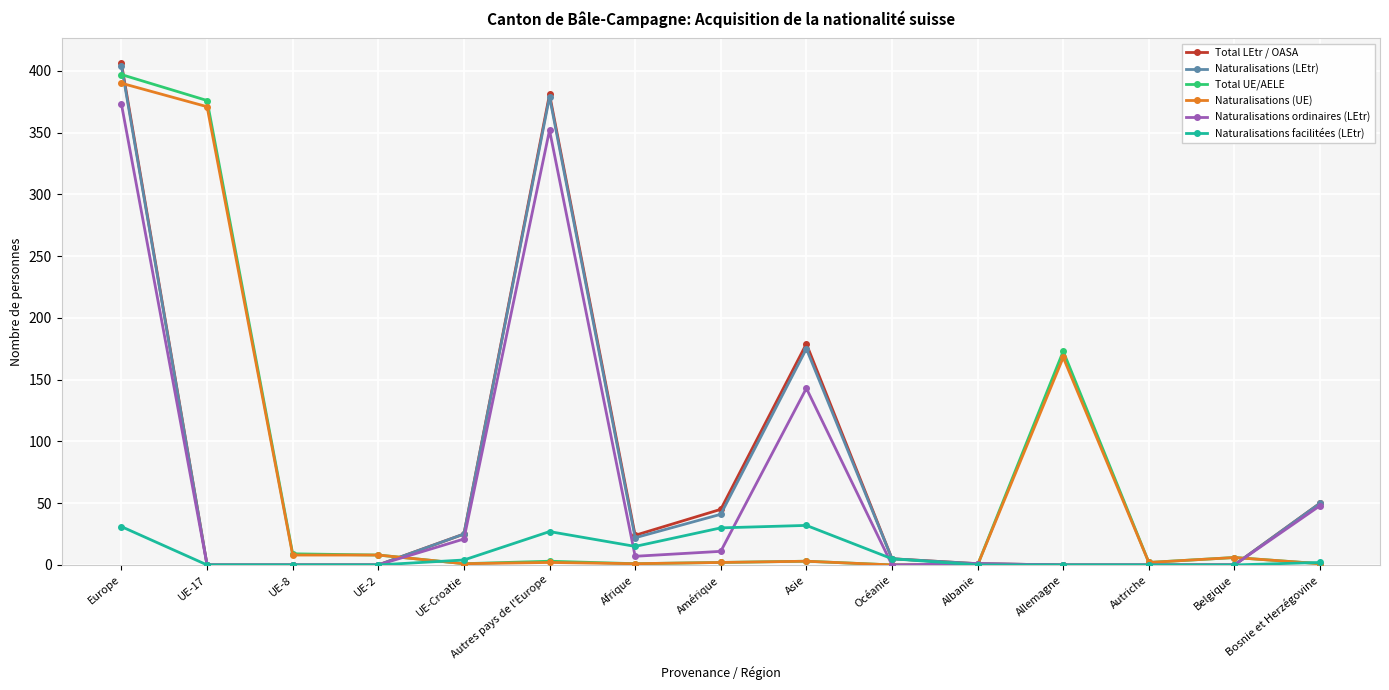

True or false: Naturalisations (LEtr) has a value of 195 at Autres pays de l'Europe.

False